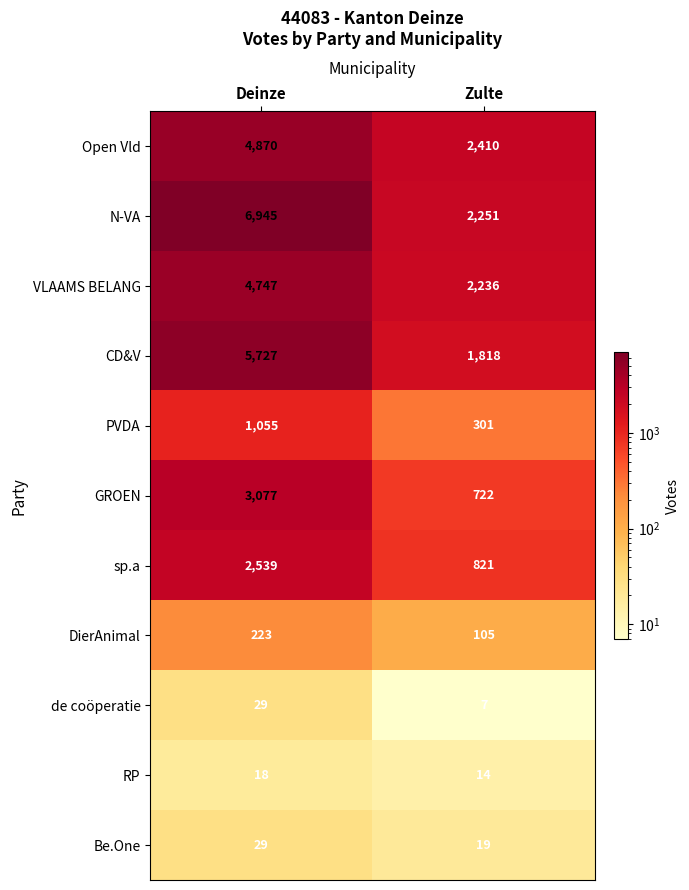

What is the sum of the N-VA values at Deinze and Zulte?

9196